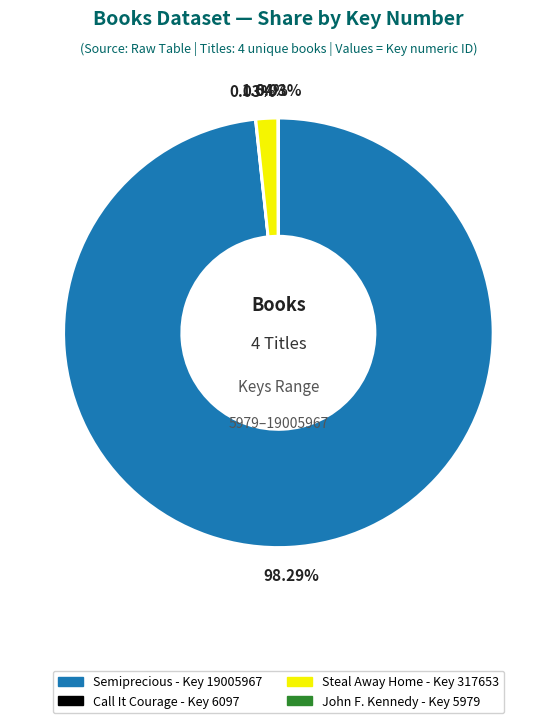

Is there a majority slice in this chart?

Yes